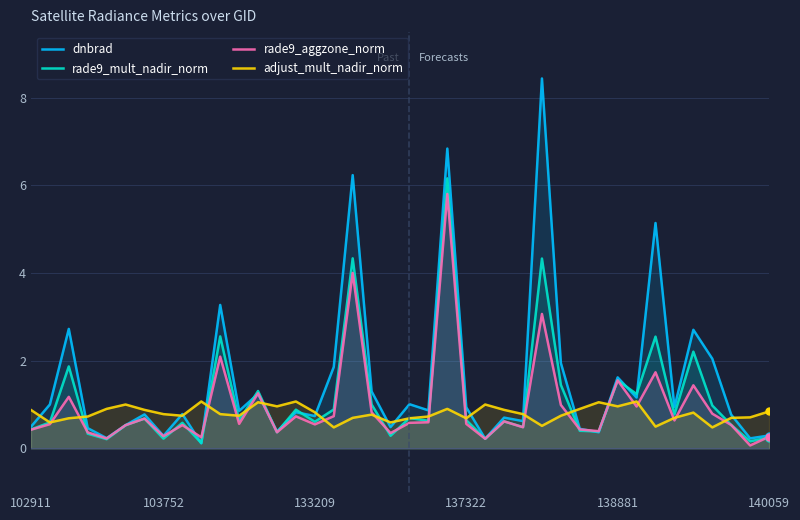

The value of rade9_aggzone_norm at 14 is 0.3. True or false?

False